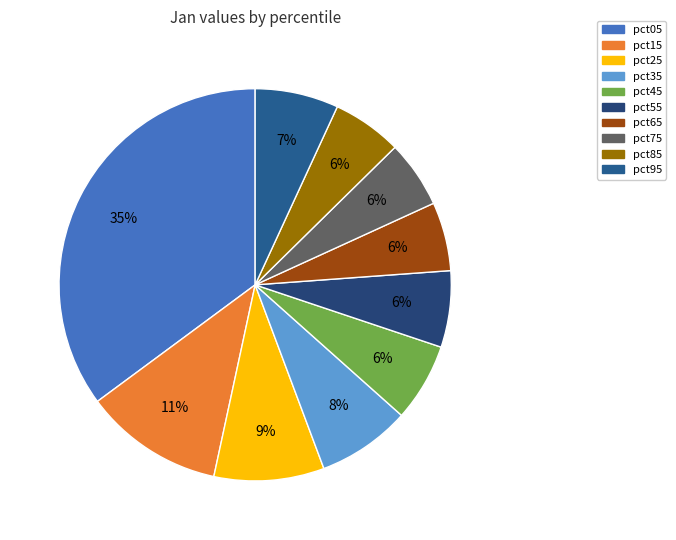

Which has a higher value, pct15 or pct05?

pct05